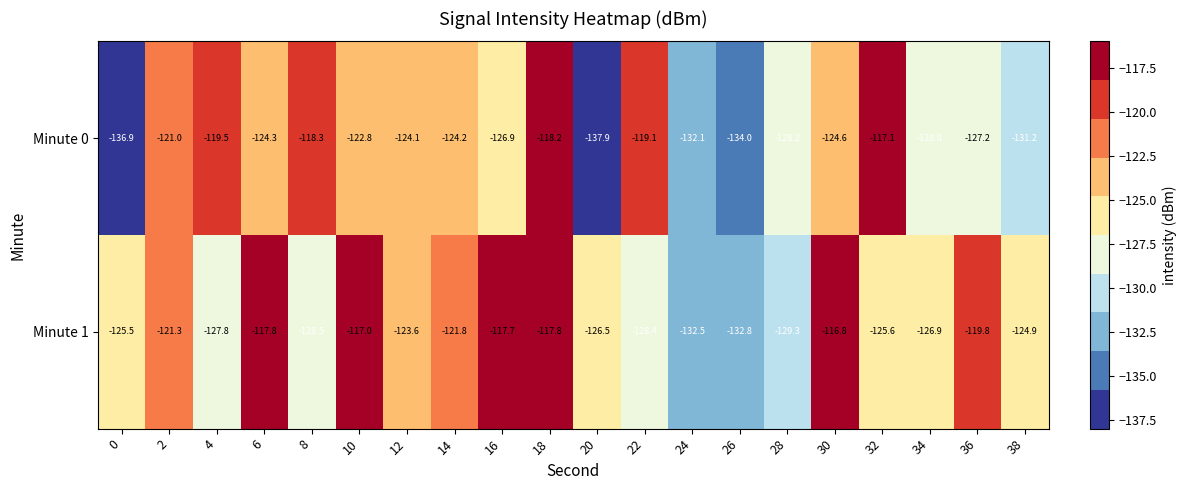

At which category is the sum across all series the highest?

18